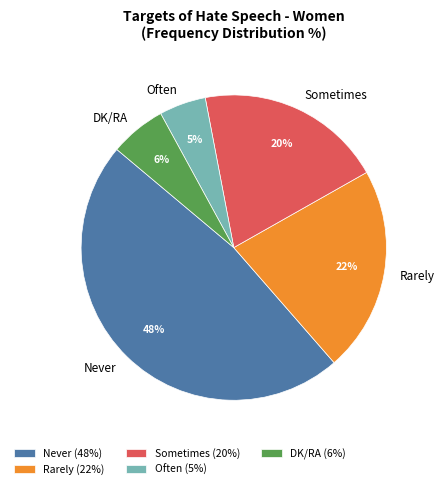

How many slices are in this pie chart?

5